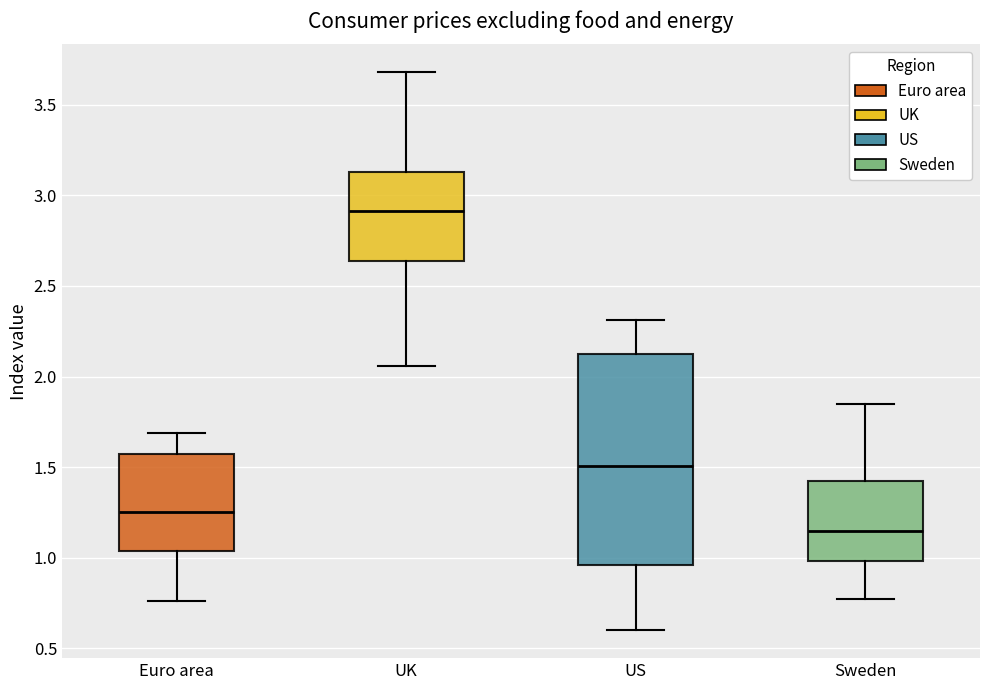

Where is the upper edge of the box for Euro area on the y-axis? The values are not printed on the chart, so give them approximately, as read against the axis.

1.55